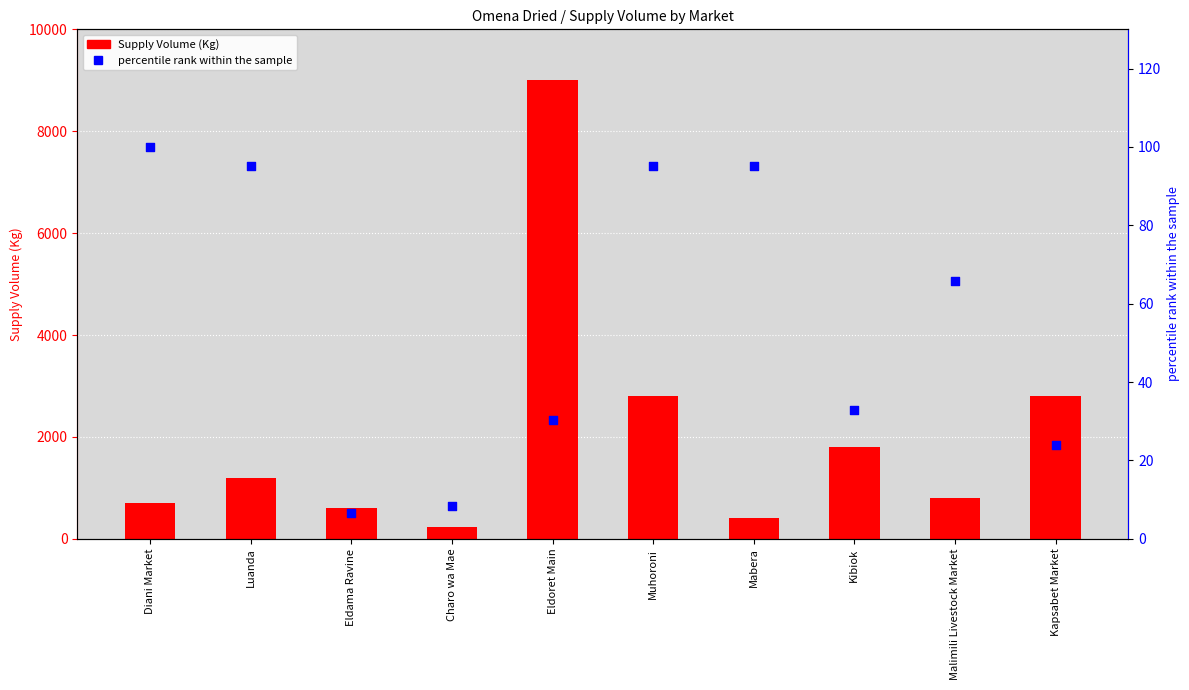

What is the total value across all series at Eldama Ravine?

606.6